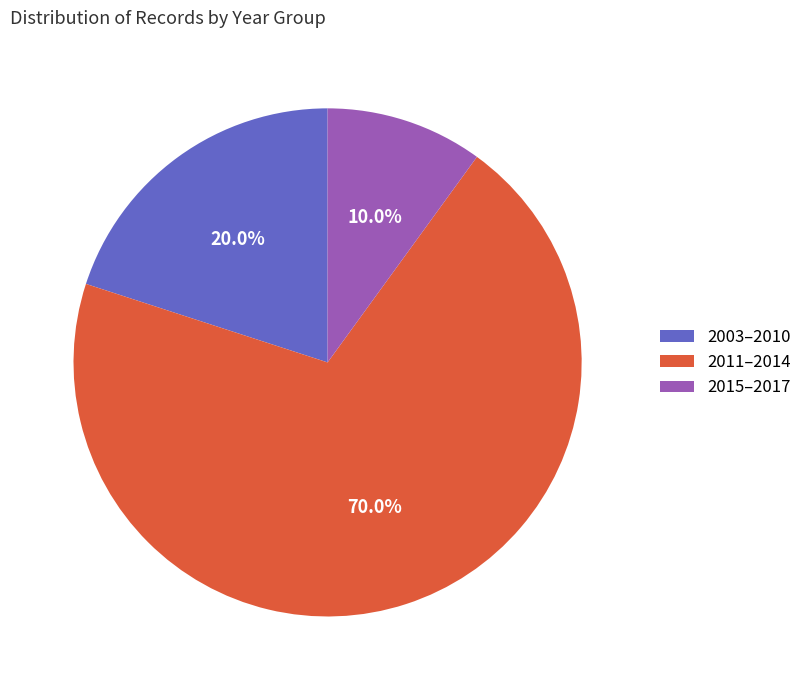

Which has a higher value, 2011–2014 or 2003–2010?

2011–2014